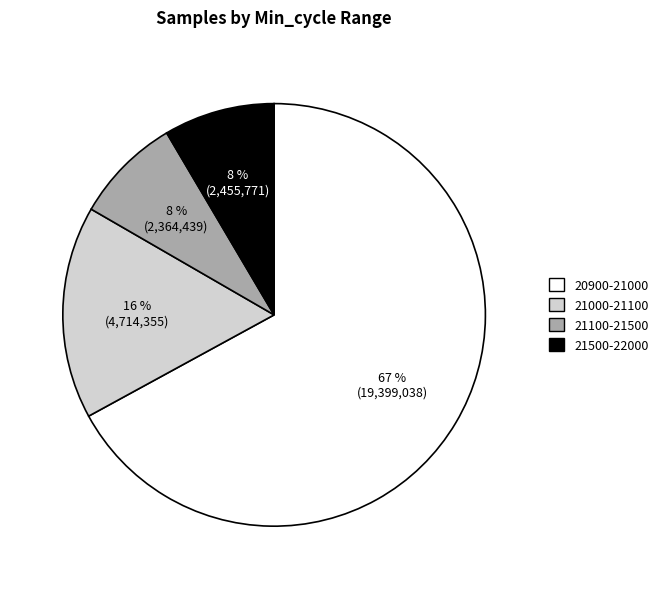

Does any single category account for the majority?

Yes